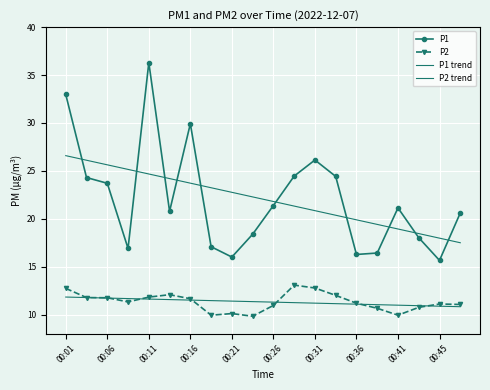

What is the value of the P1 trend point at the 12th from the left?

21.3